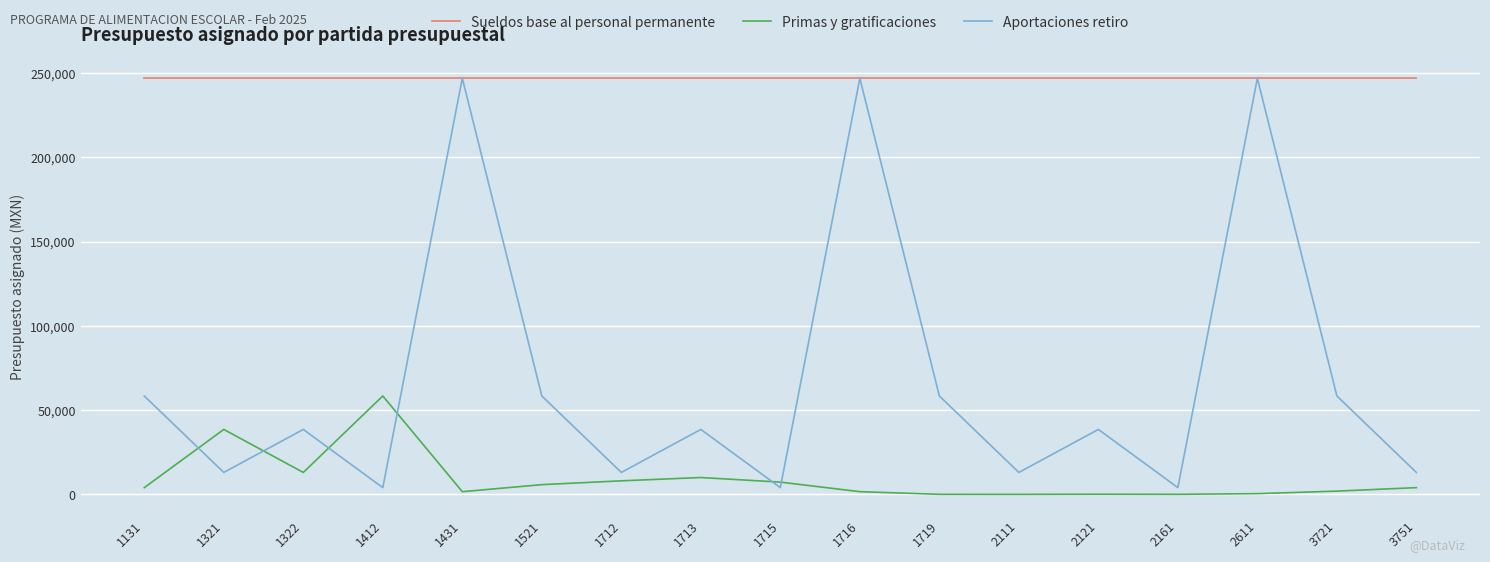

In Primas y gratificaciones, how many points are lower than both neighbors (excluding endpoints)?

4